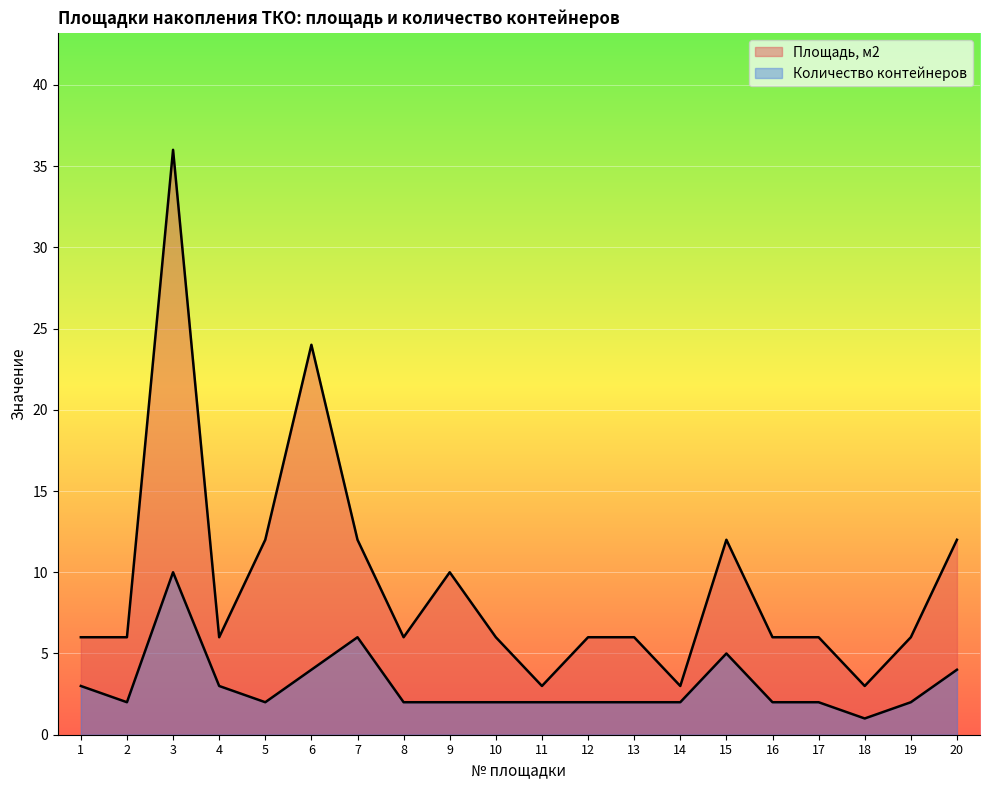

At which label does Количество контейнеров reach its minimum?

18